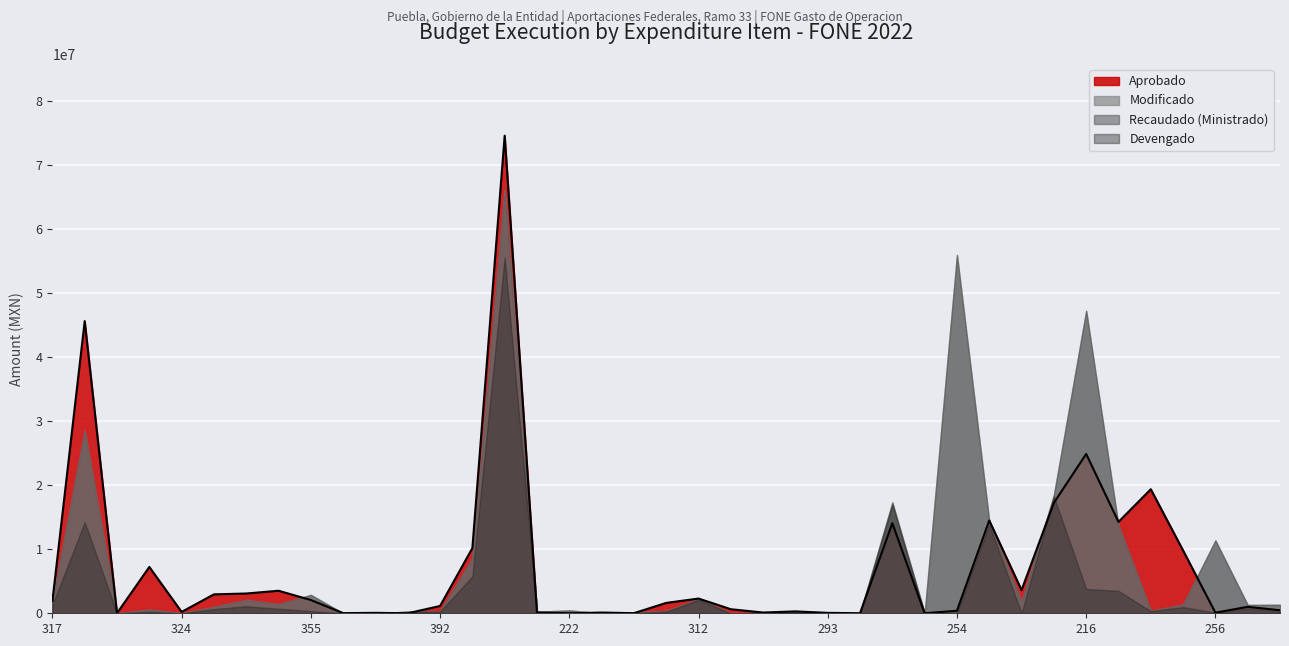

What is the difference between the Aprobado values at 347 and 274?

10146915.0